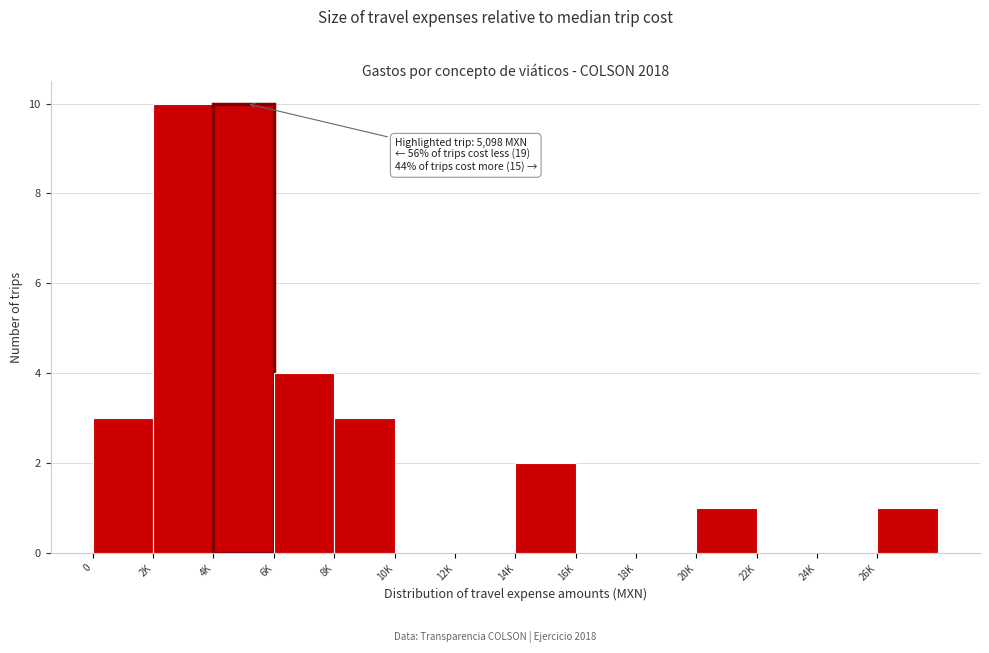

Reading left to right, list all the values displayed in this chart.

0=3	2K=10	4K=10	6K=4	8K=3	10K=0	12K=0	14K=2	16K=0	18K=0	20K=1	22K=0	24K=0	26K=1